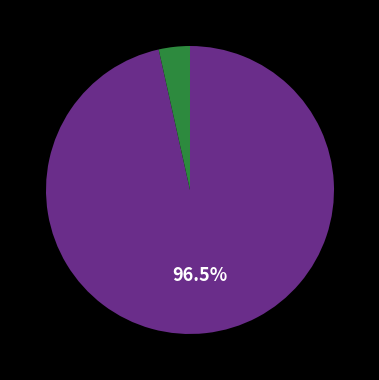

Is there any slice that represents more than half of the pie?

Yes